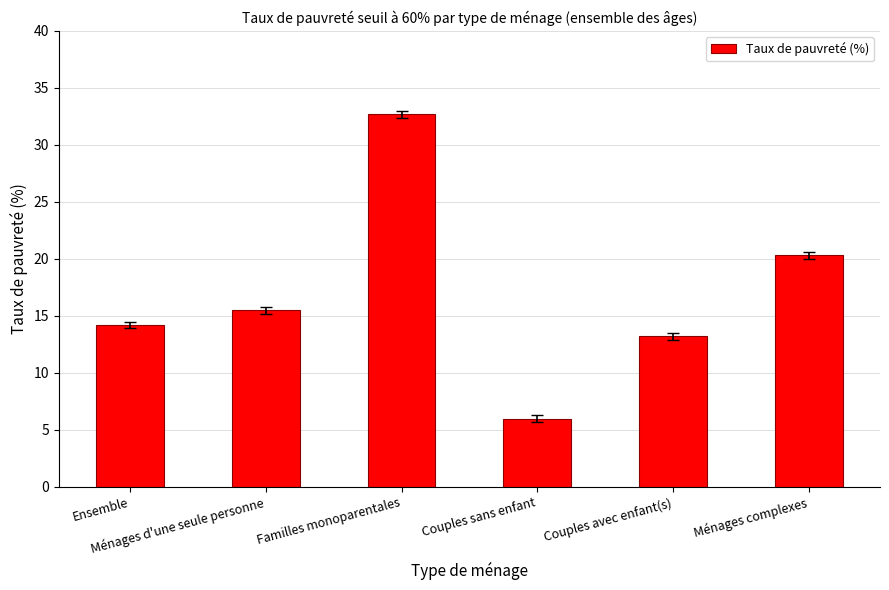

How many data points are less than 15?

3